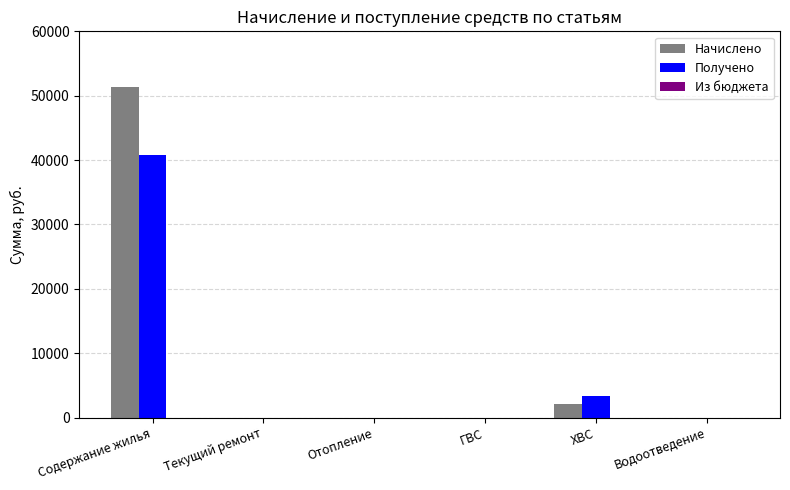

At which category is the sum across all series the highest?

Содержание жилья